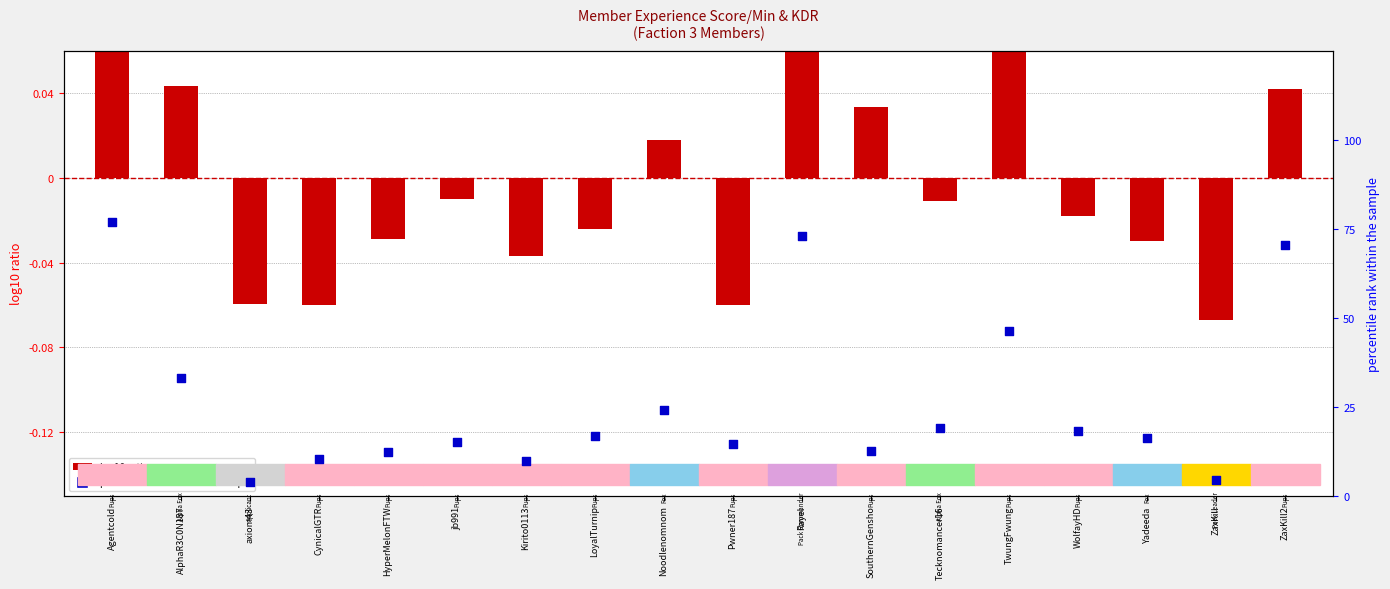

At which category is the sum across all series the highest?

Agentcold